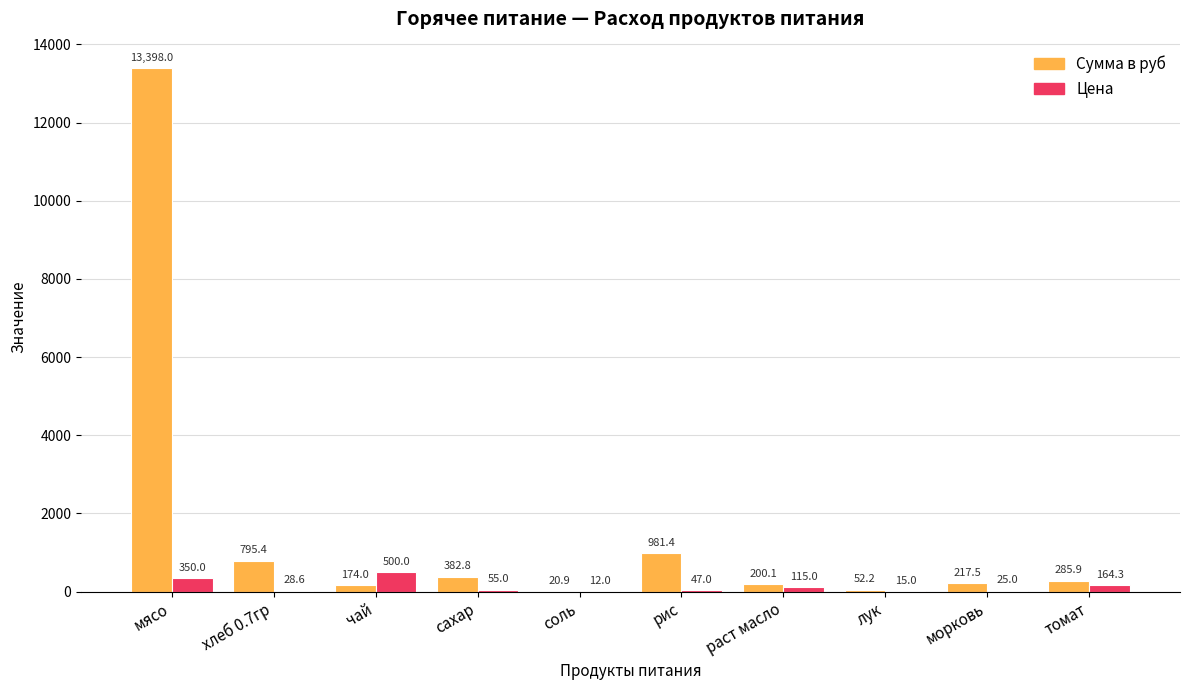

How many categories are shown in the chart?

10